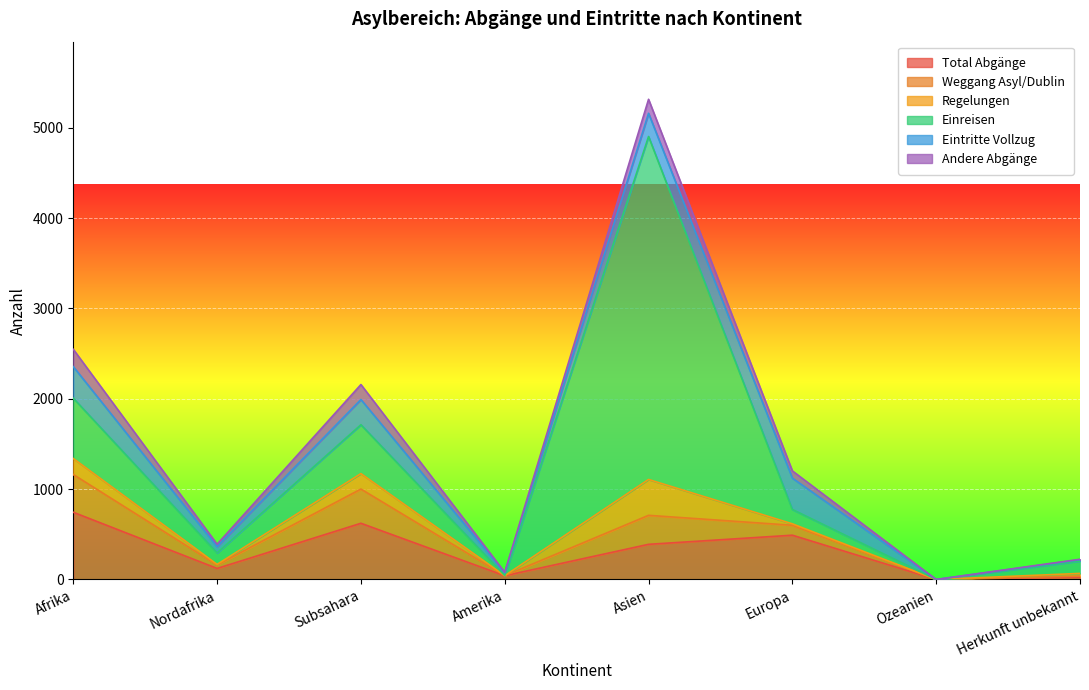

What are all the series names shown in the legend?

Total Abgänge, Weggang Asyl/Dublin, Regelungen, Einreisen, Eintritte Vollzug, Andere Abgänge